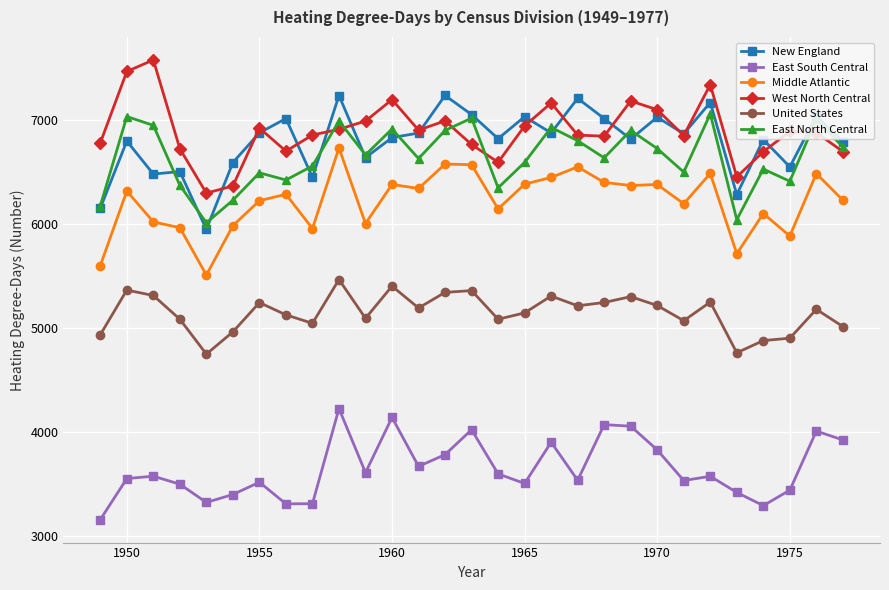

Does the chart have visible grid lines?

Yes